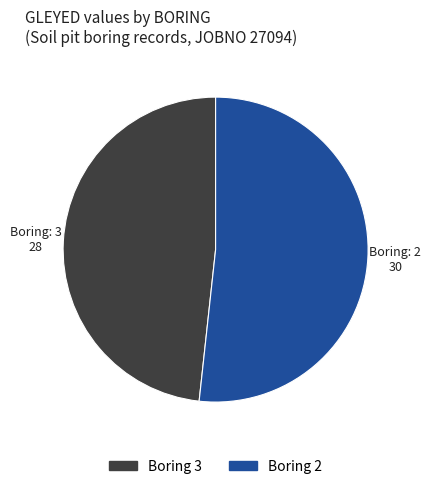

Is there a majority slice in this chart?

Yes